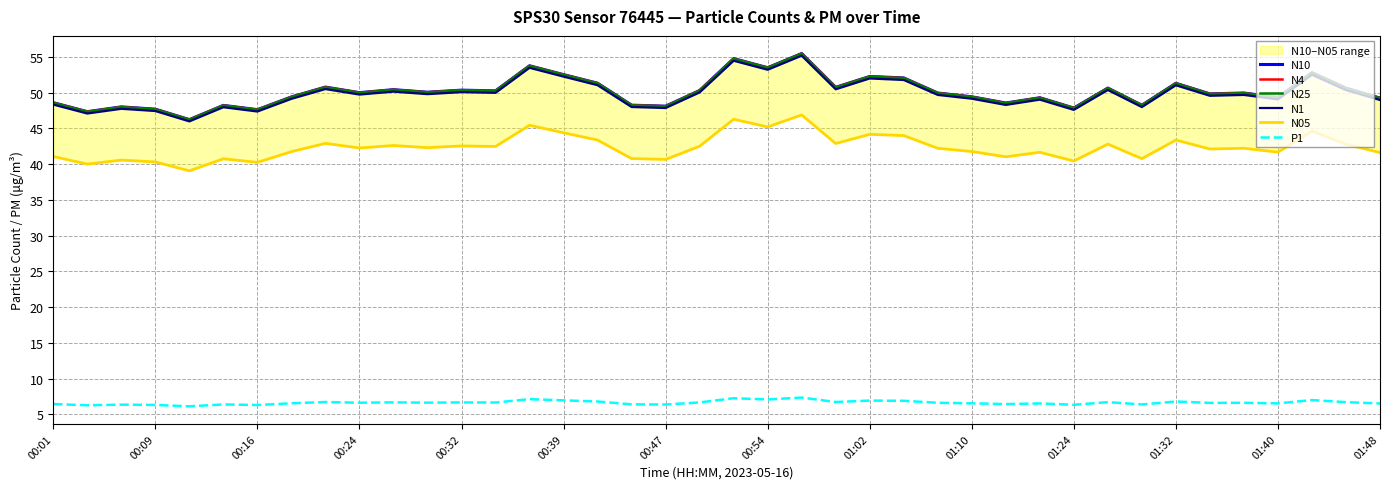

Is it true that N4 equals 64.6 at 00:47?

False